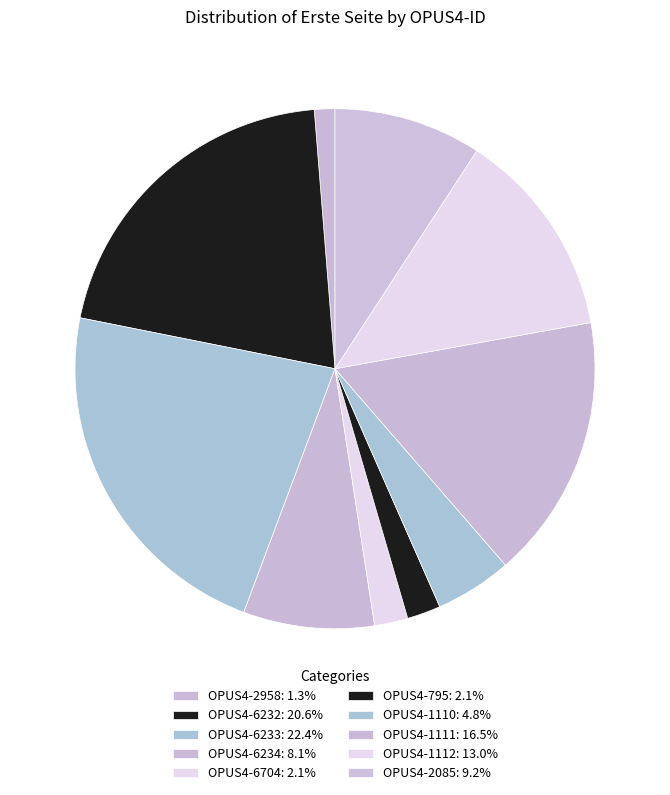

To the nearest percent, what portion does OPUS4-6232 represent?

21%